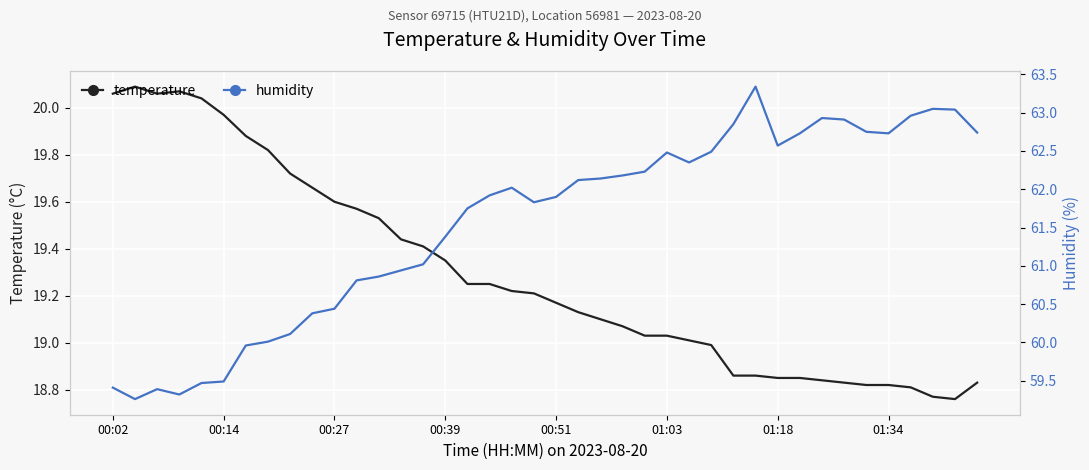

What is the maximum value for humidity?

63.3